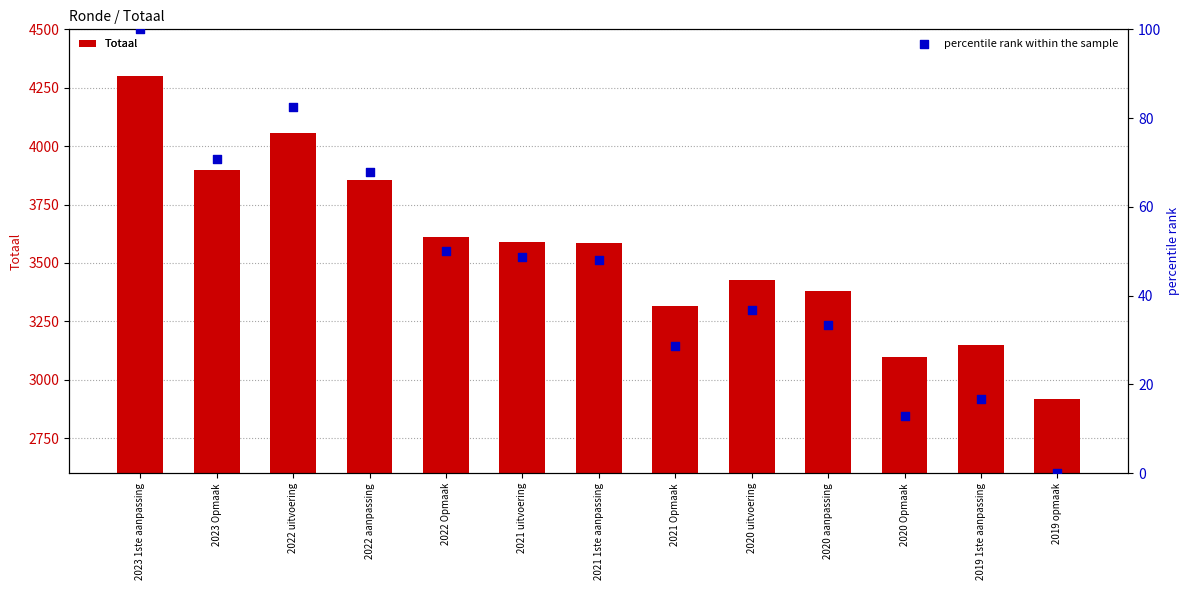

Is the value of percentile rank within the sample at 2020 uitvoering greater than the value of Totaal at 2021 Opmaak?

No